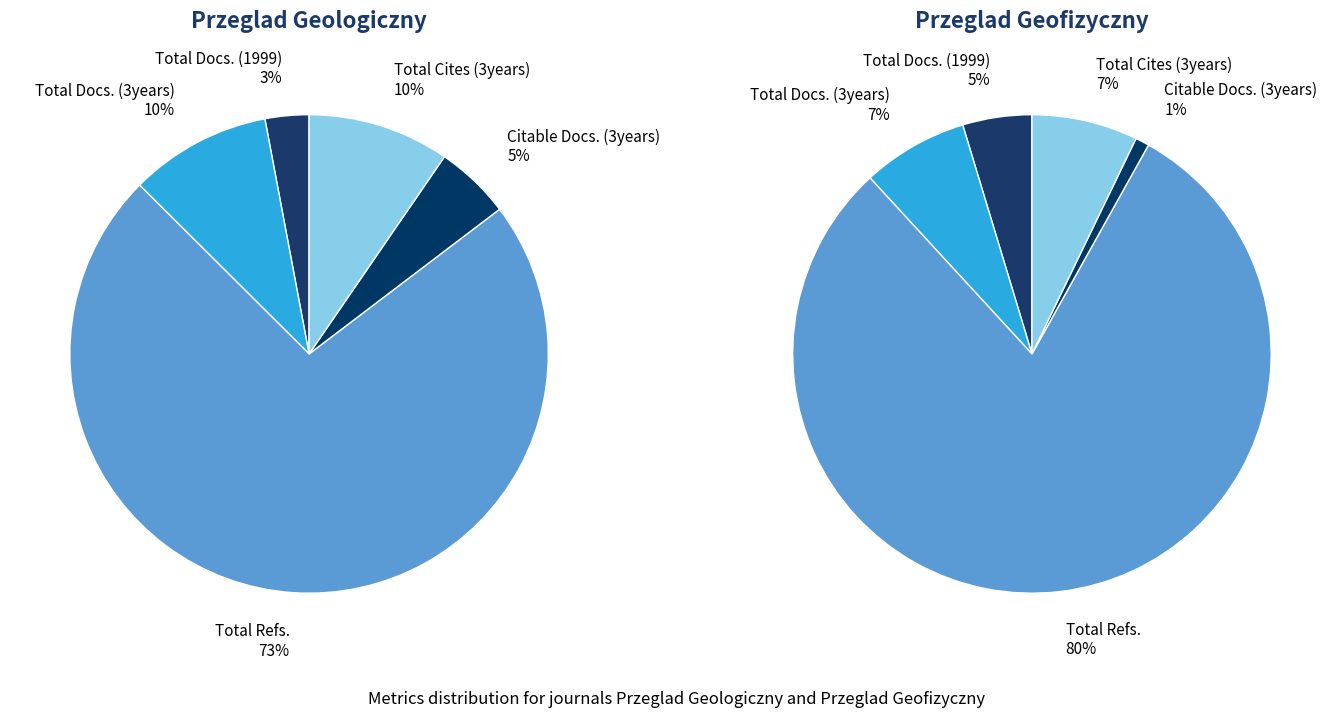

Is there any slice that represents more than half of the pie?

Yes